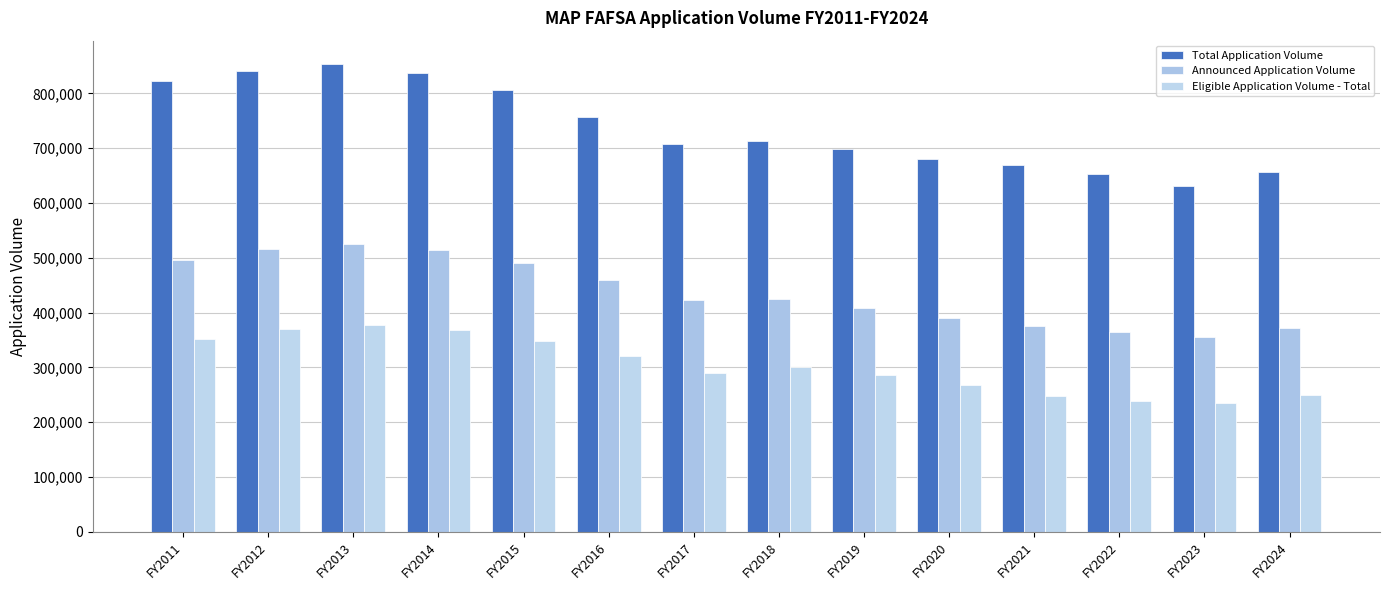

Does the chart contain any negative values?

No